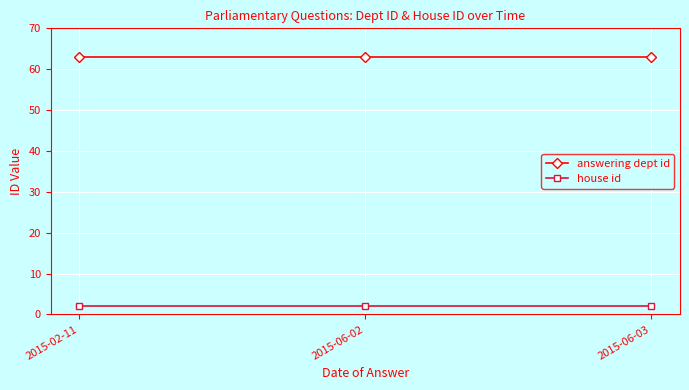

What are all the series names shown in the legend?

answering dept id, house id